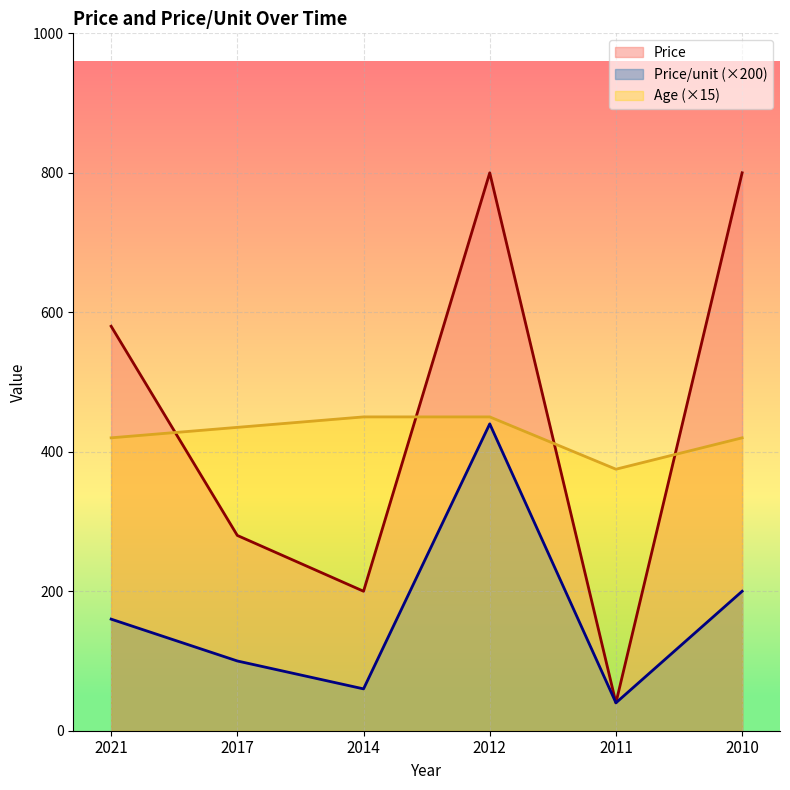

Where does the Price series first go above 580?

2012